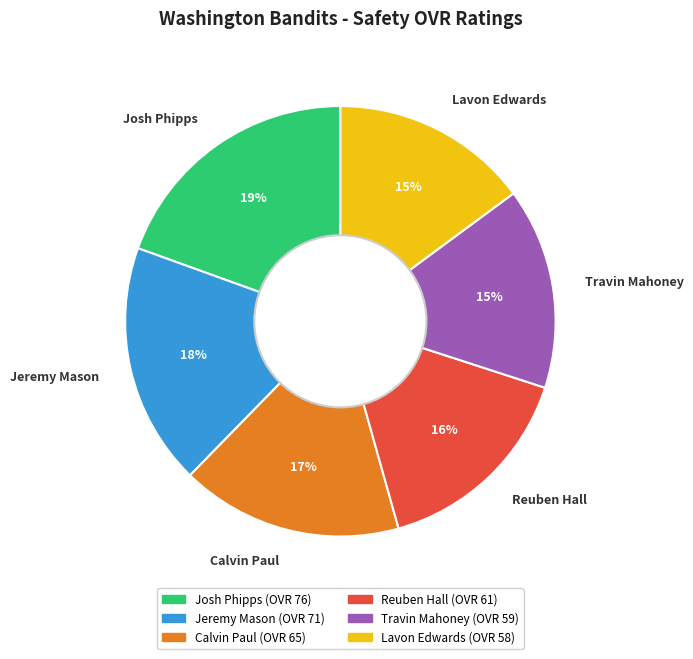

Is Travin Mahoney the majority of the pie?

No